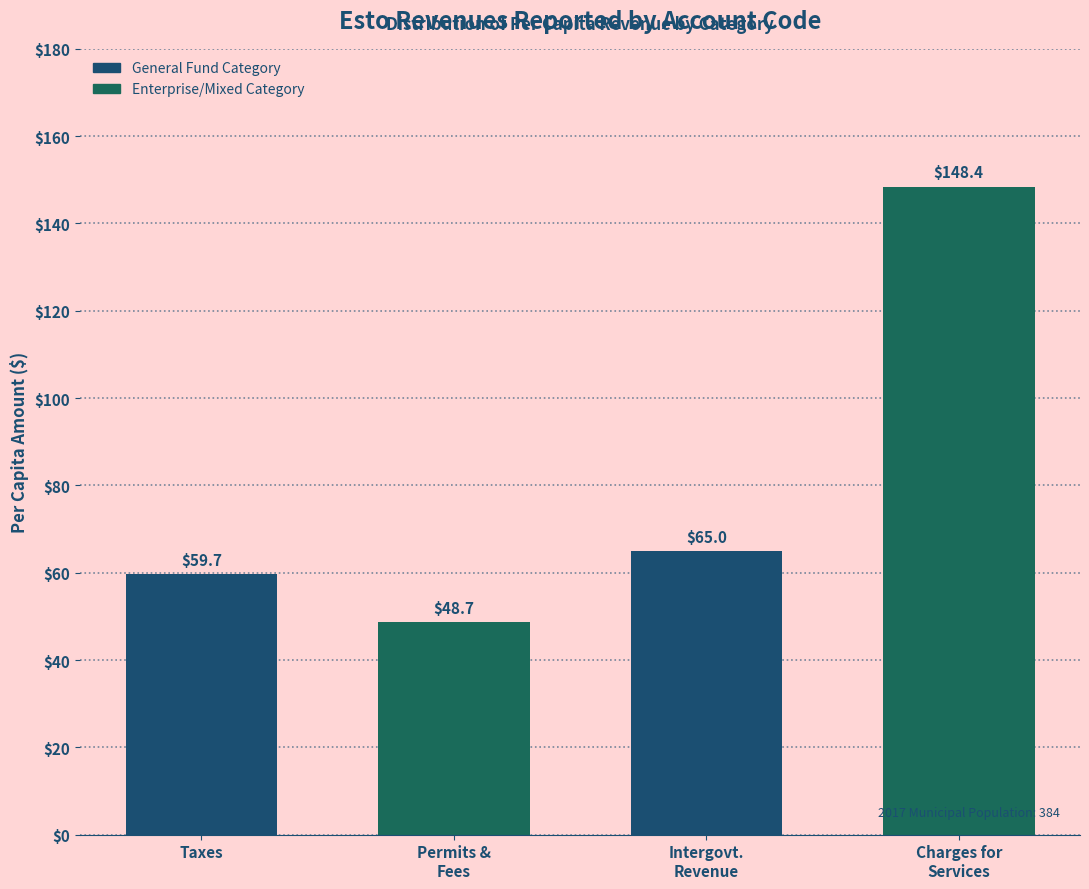

Reading right to left, transcribe all the data shown in this chart.

148.4	65.0	48.7	59.7